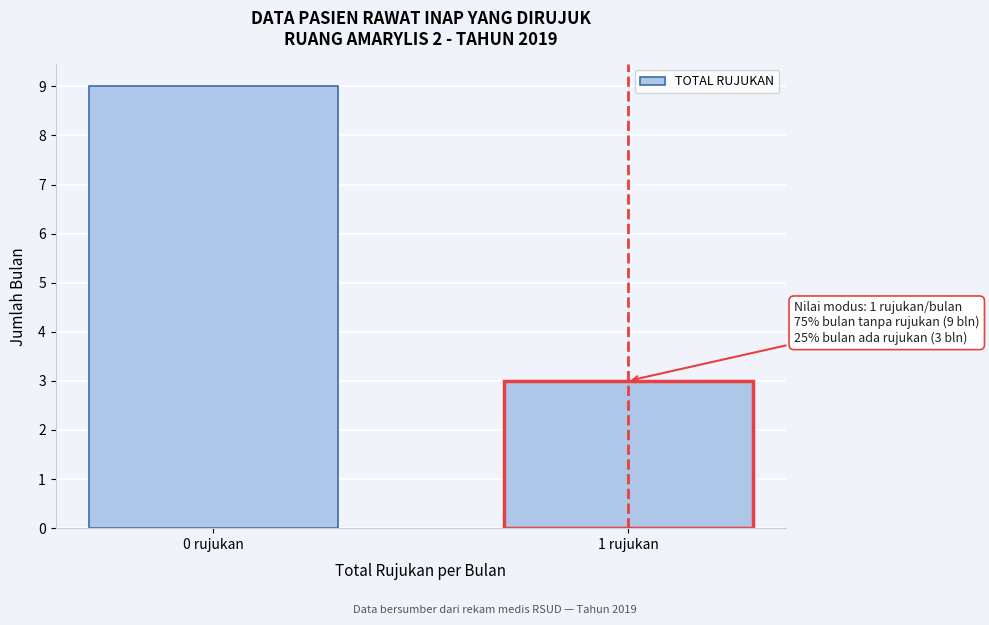

Reading left to right, transcribe all the data shown in this chart.

9	3